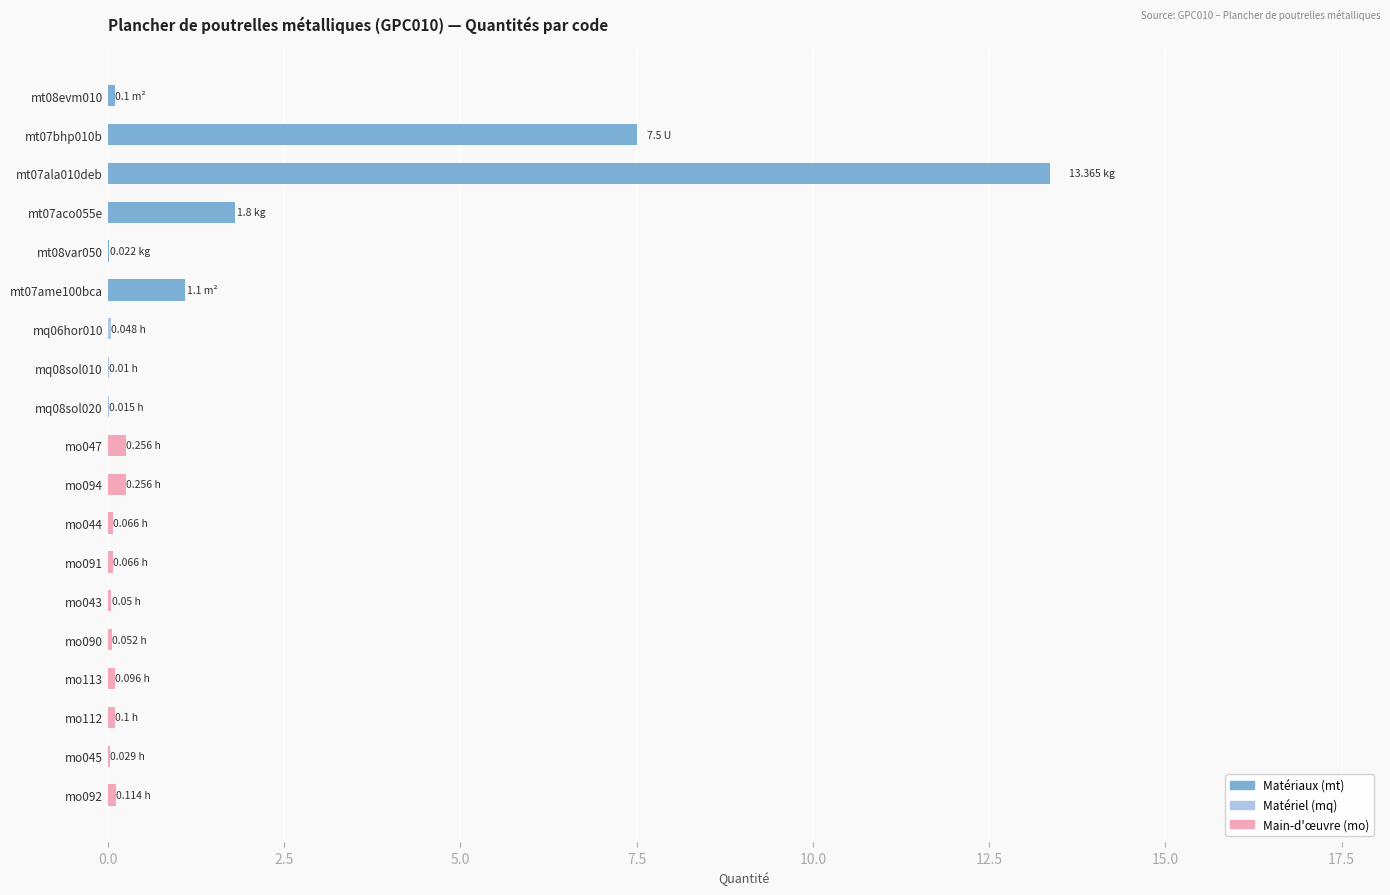

What is the sum of all values?

25.0